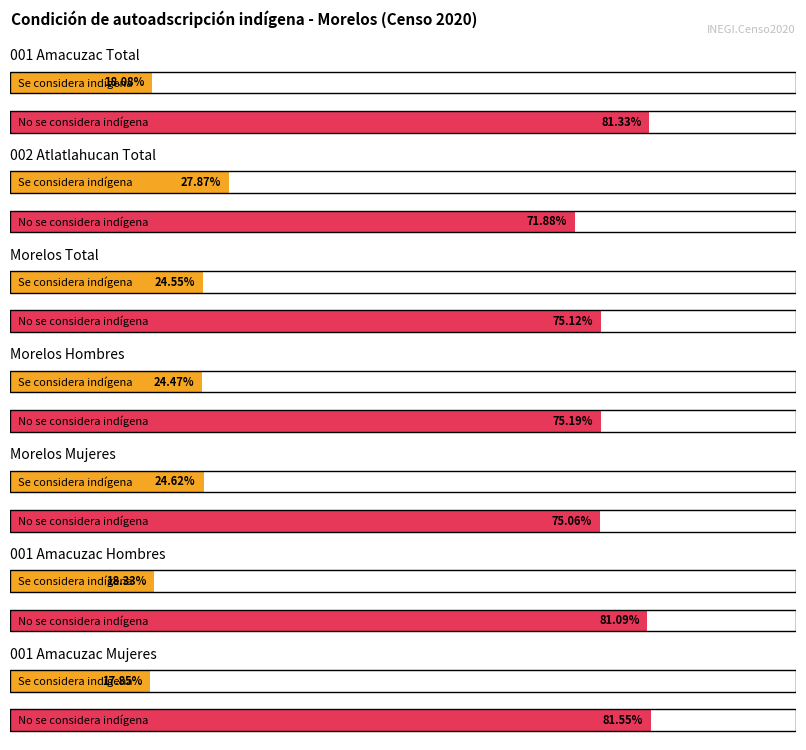

True or false: No se considera indígena has a value of 106.9 at Morelos Hombres.

False